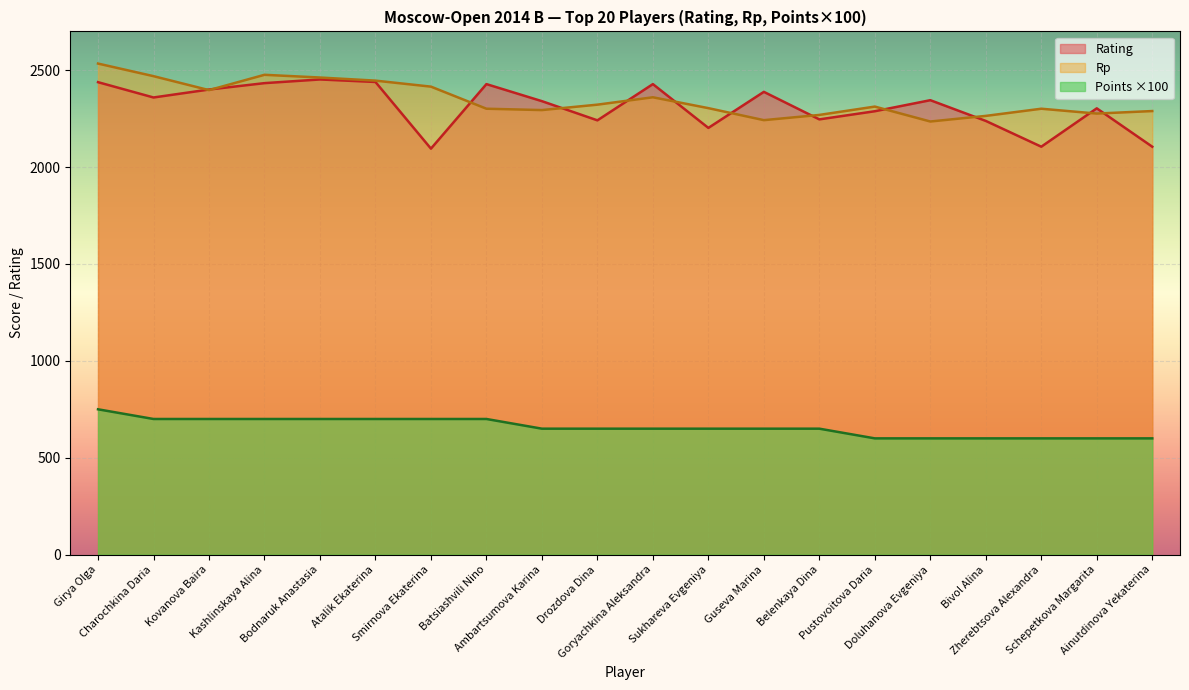

True or false: Points and Rp intersect in this chart.

False